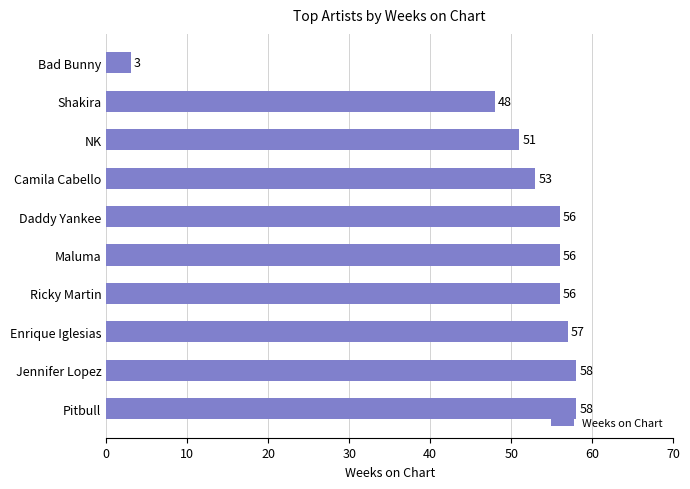

Between Maluma and Enrique Iglesias, which is larger?

Enrique Iglesias